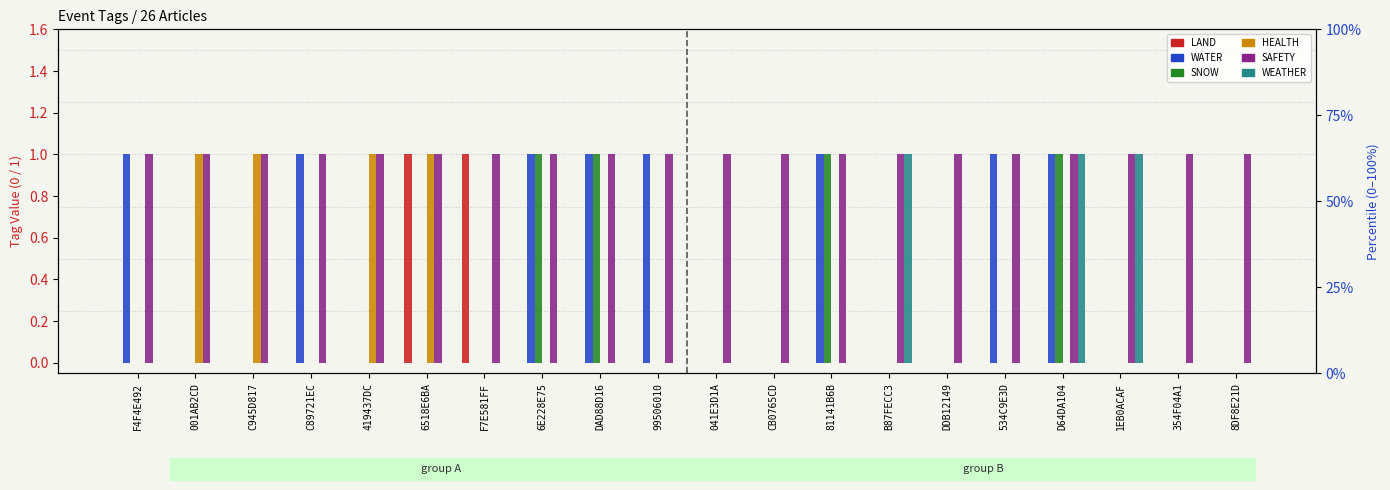

Rank the series by their maximum value, from lowest to highest.

LAND, WATER, SNOW, HEALTH, SAFETY, WEATHER